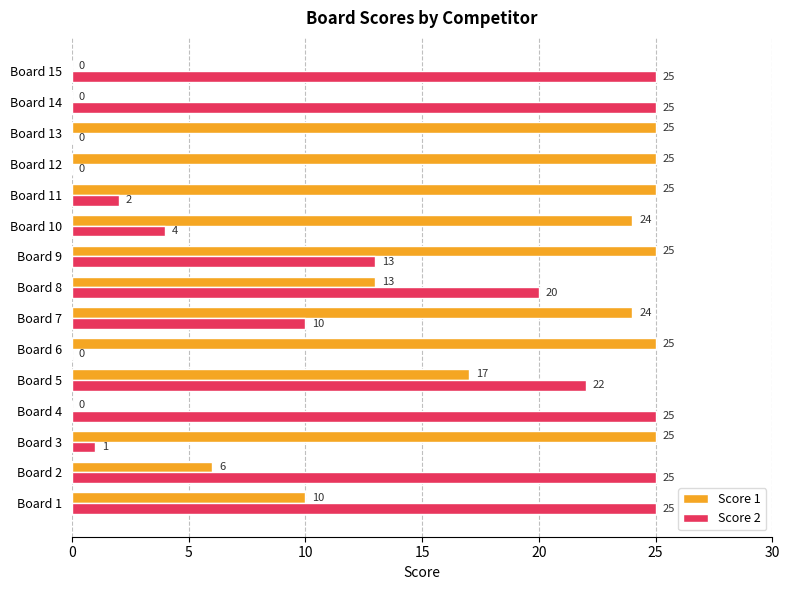

What is the sum of the Score 1 values at Board 2 and Board 14?

6